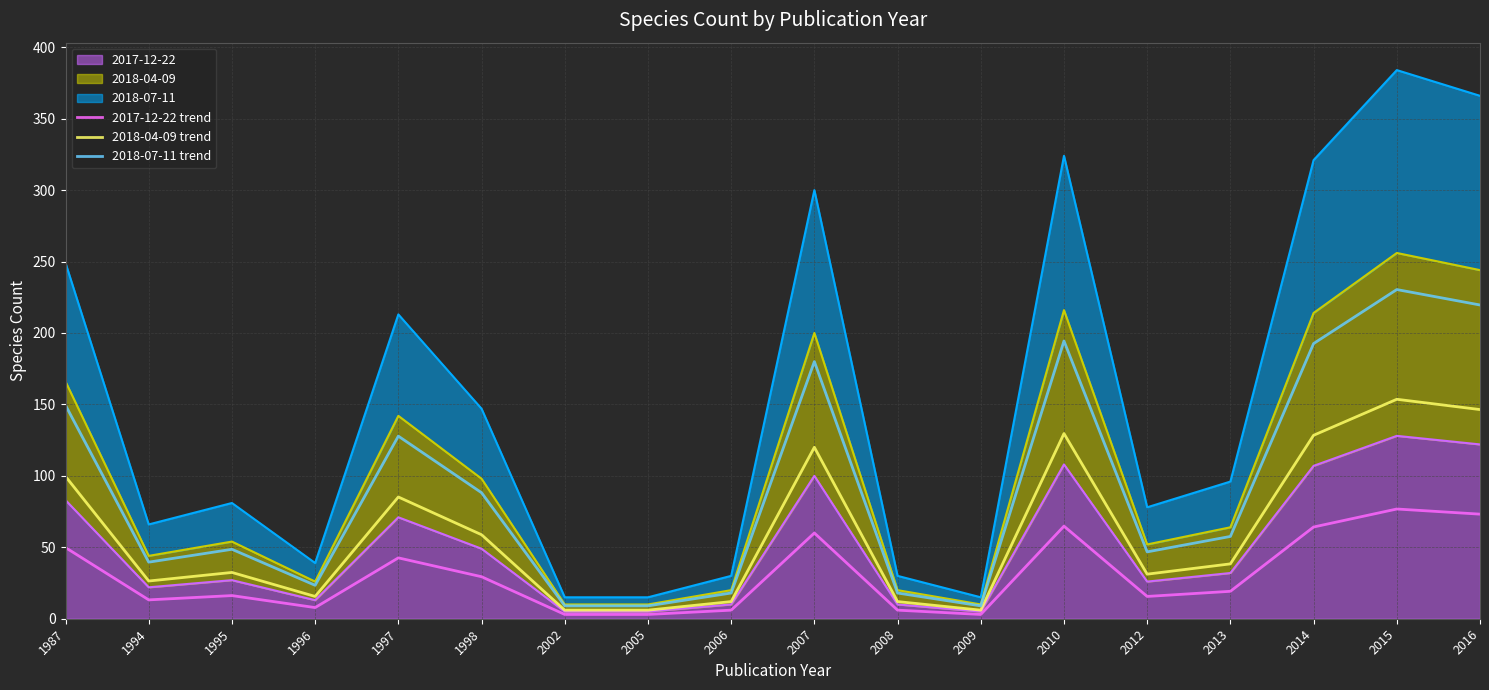

What is the average value of the 2018-07-11 trend series?

92.3